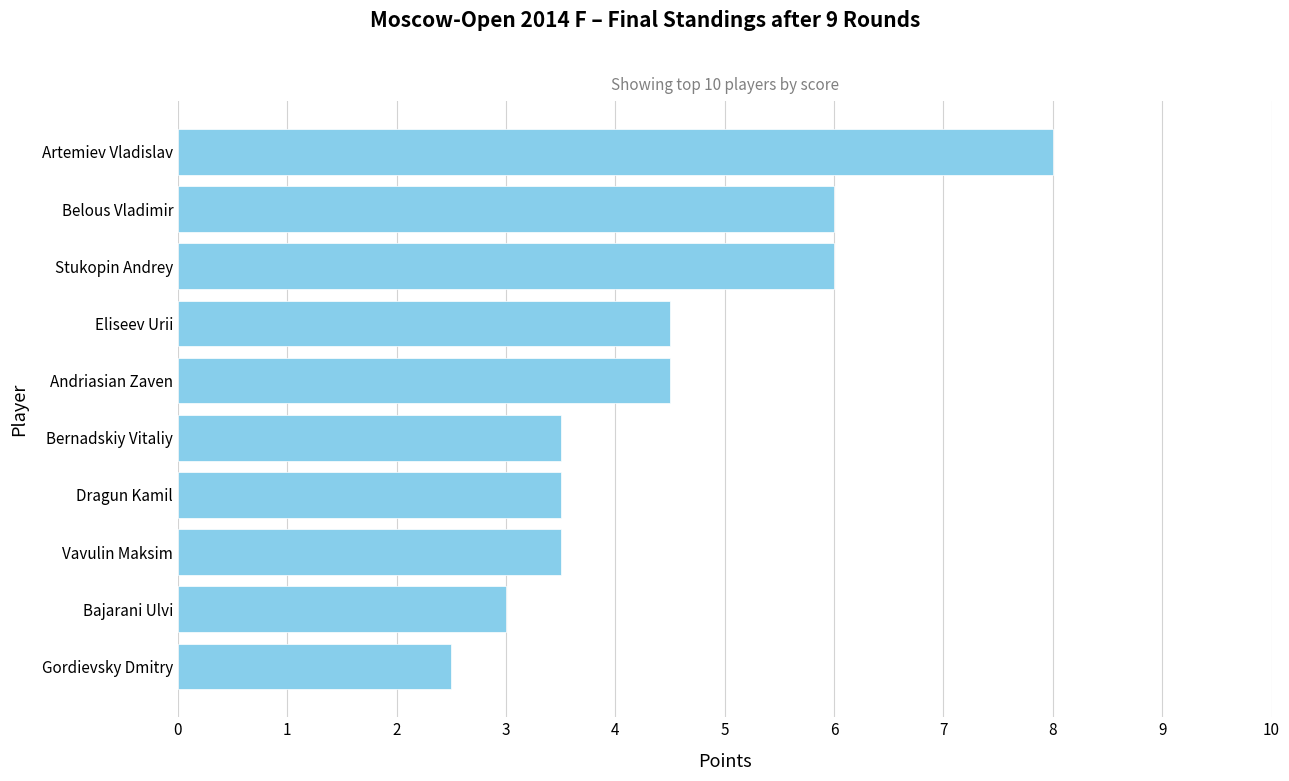

What is the difference between the second highest and second lowest values?

3.0